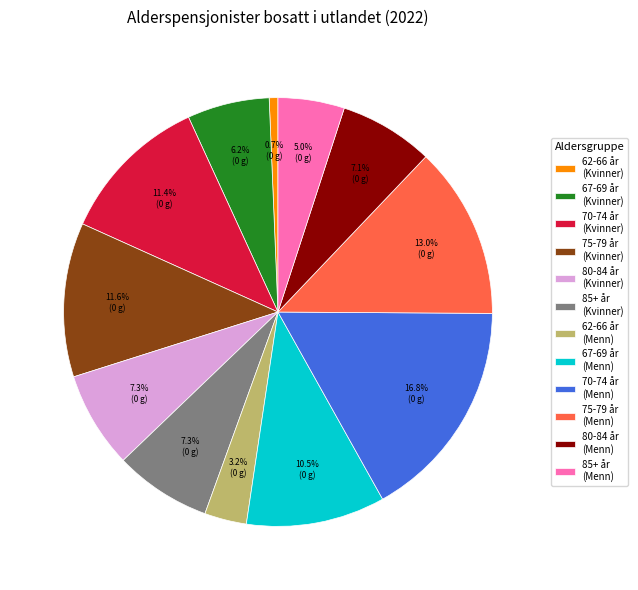

Which category has the biggest portion of the pie?

70-74 år (Menn)